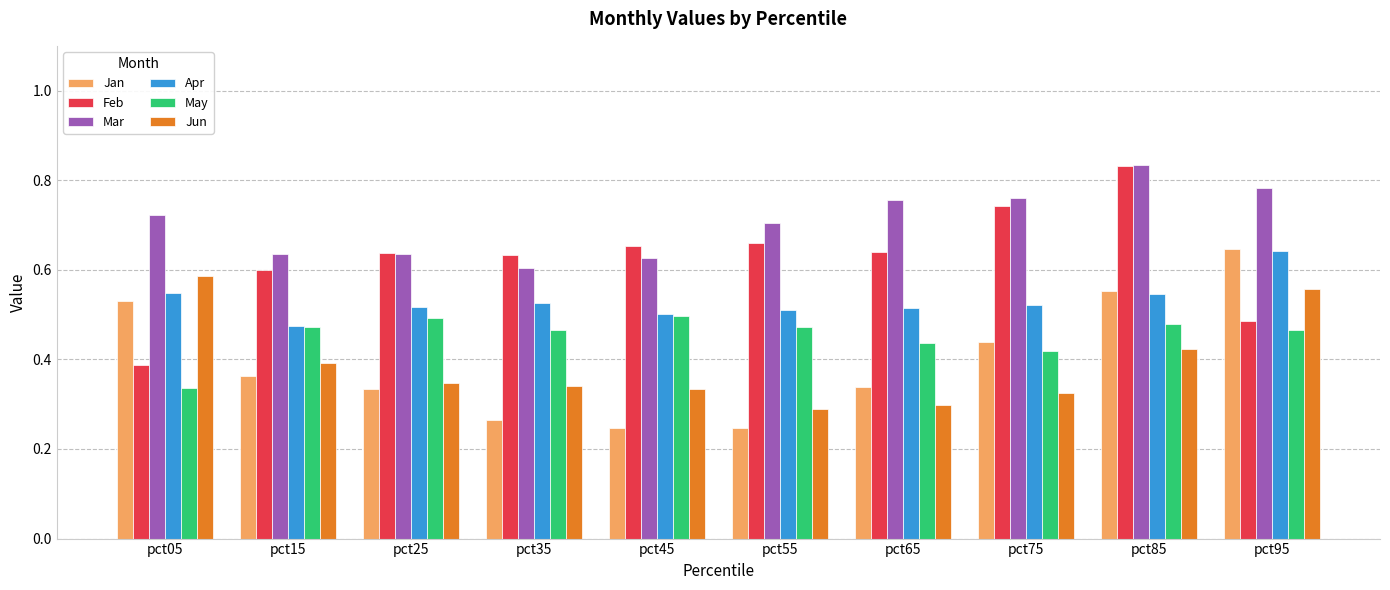

Which label corresponds to the largest value in the chart?

pct85